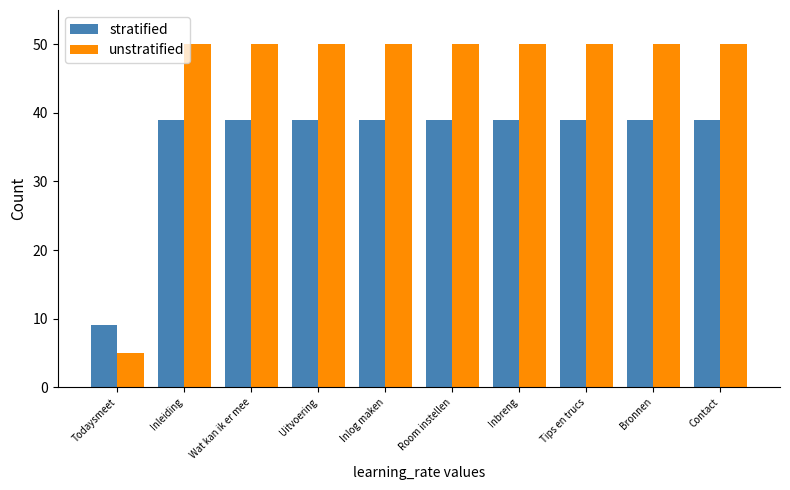

What are all the series names shown in the legend?

stratified, unstratified